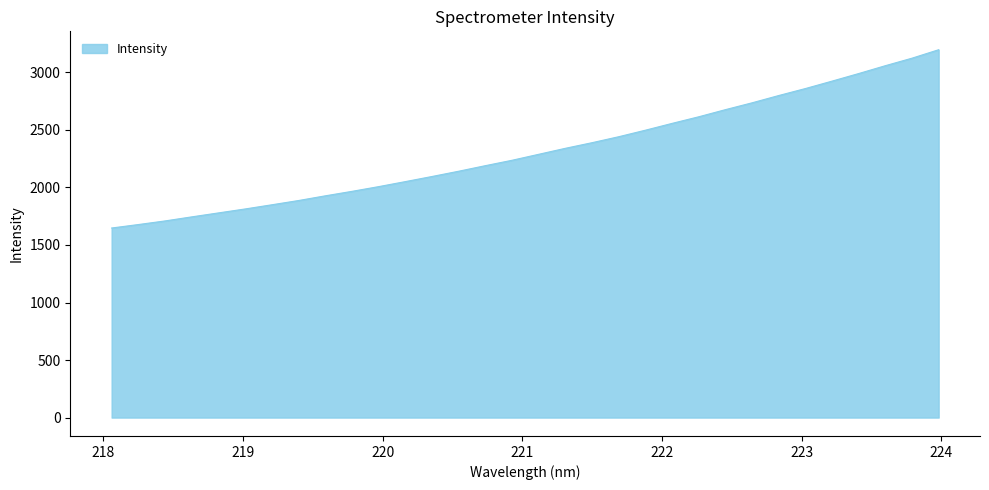

What is the greatest value displayed?

3197.2